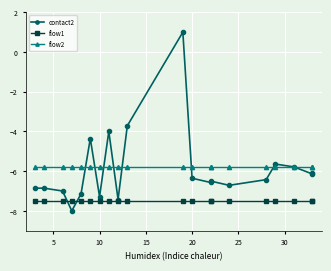

What is the maximum value for contact2?

1.0